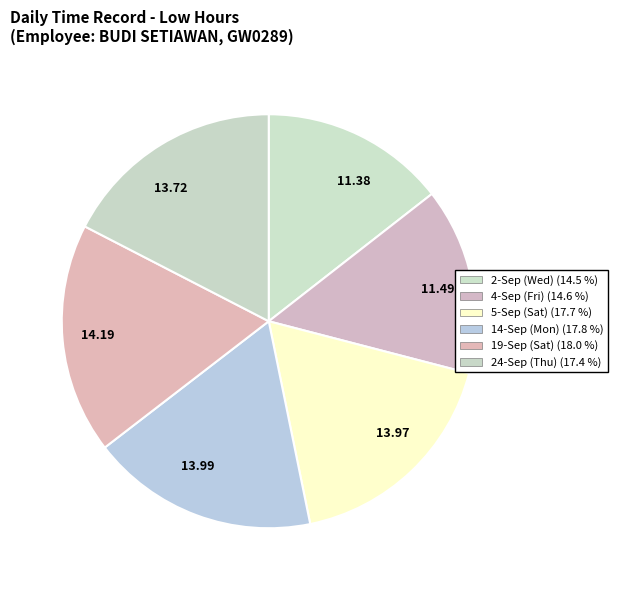

To the nearest percent, what percentage of the pie is 2-Sep (Wed)?

14%